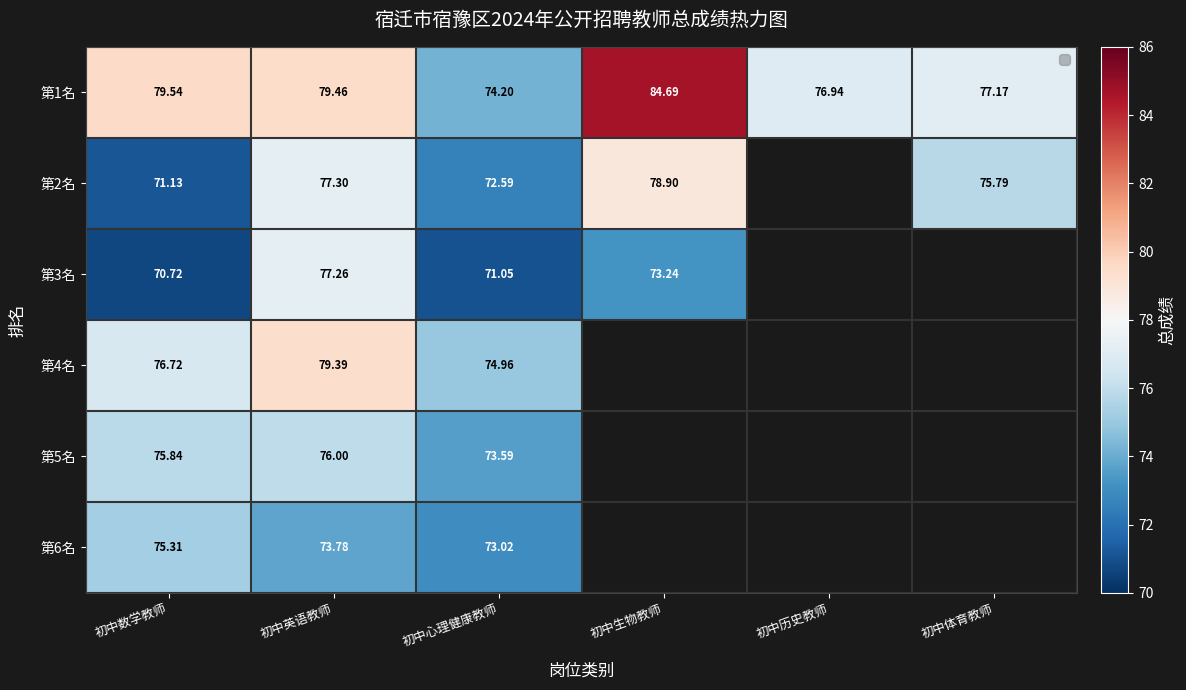

What is the sum of the 第5名 values at 初中英语教师 and 初中心理健康教师?

149.6